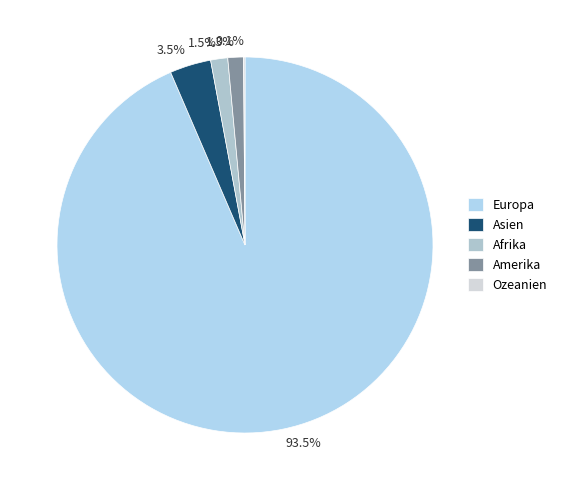

Is there a majority slice in this chart?

Yes